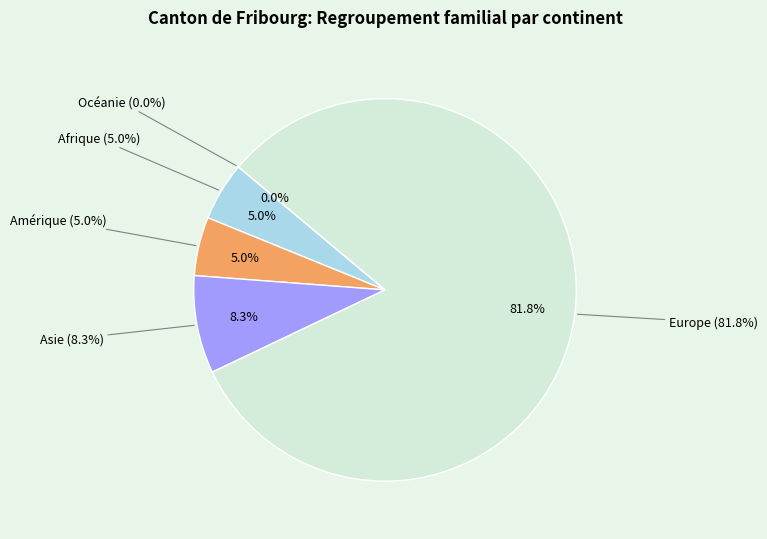

Which has a higher value, Asie or Europe?

Europe